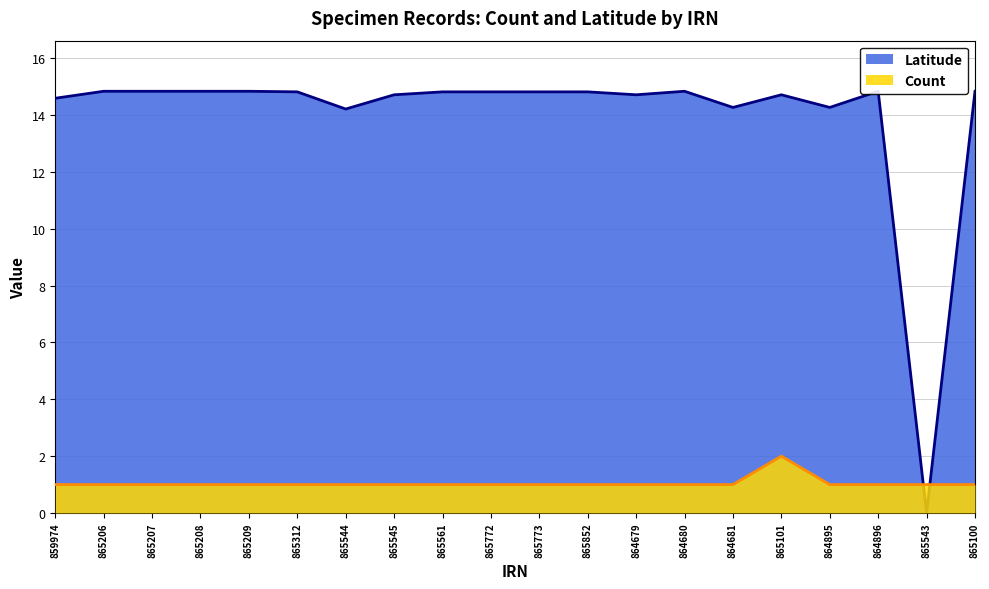

What is the total value across all series at 865543?

1.0